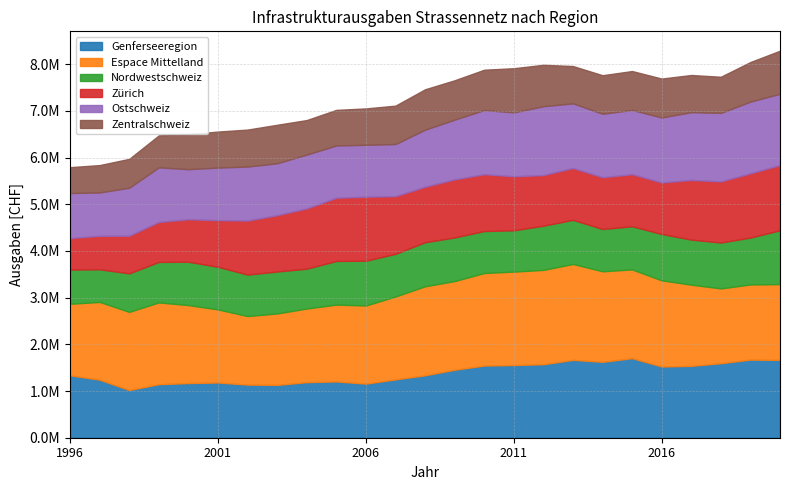

Which series has the largest total across all categories?

Espace Mittelland